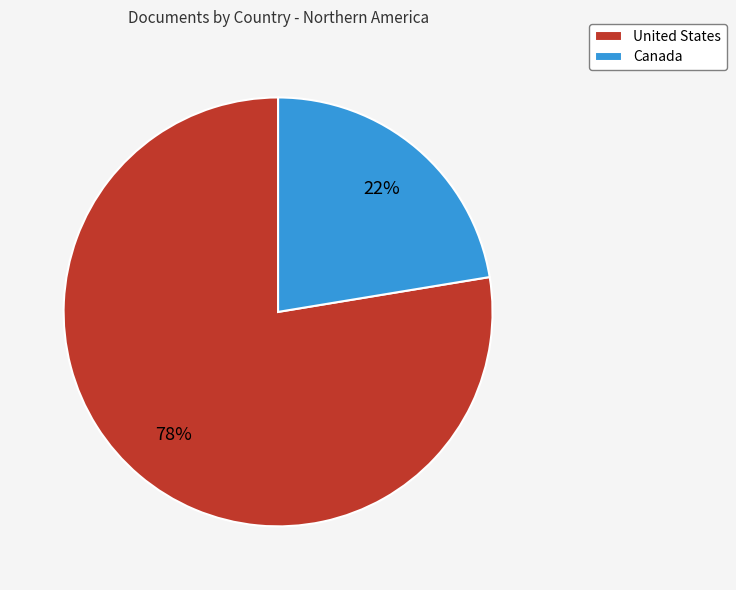

Rank the categories by value from highest to lowest.

United States, Canada